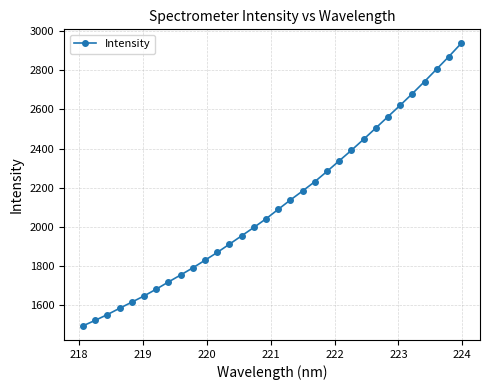

What is the difference between the maximum and minimum values?

1442.5